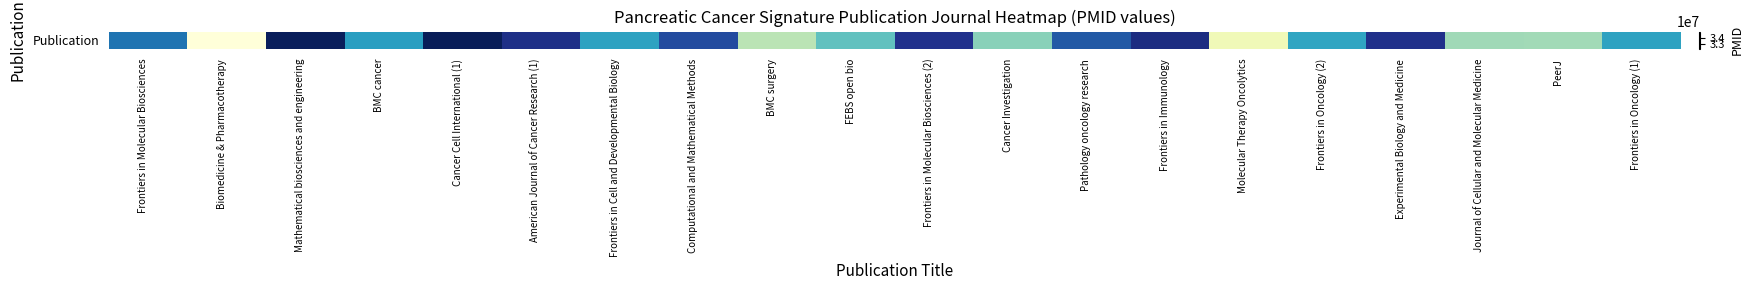

How many series are shown in this chart?

1